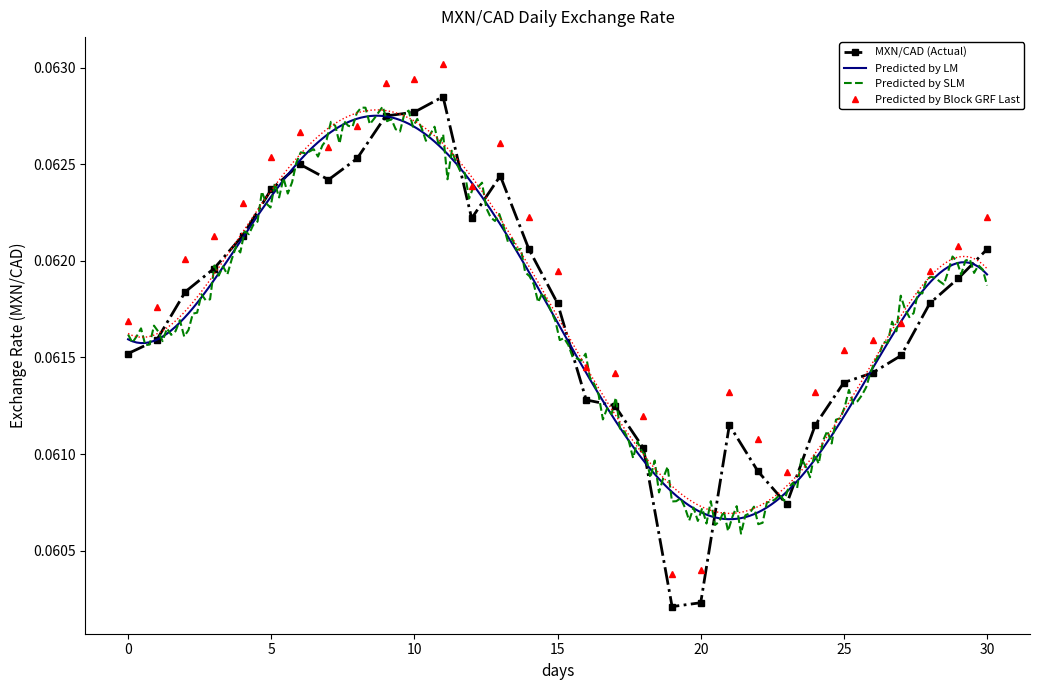

True or false: Predicted by Block GRF Last and MXN/CAD (Actual) intersect in this chart.

False